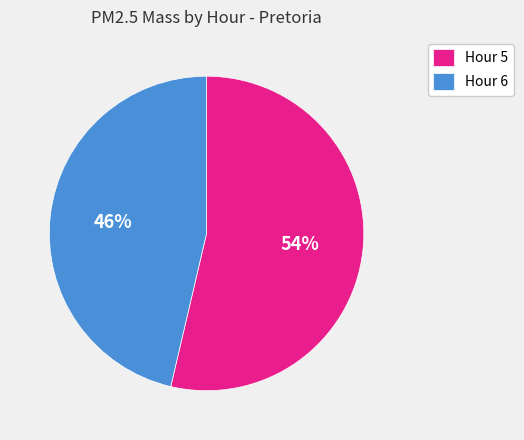

The Hour 6 slice represents 37% of the pie. True or false?

False